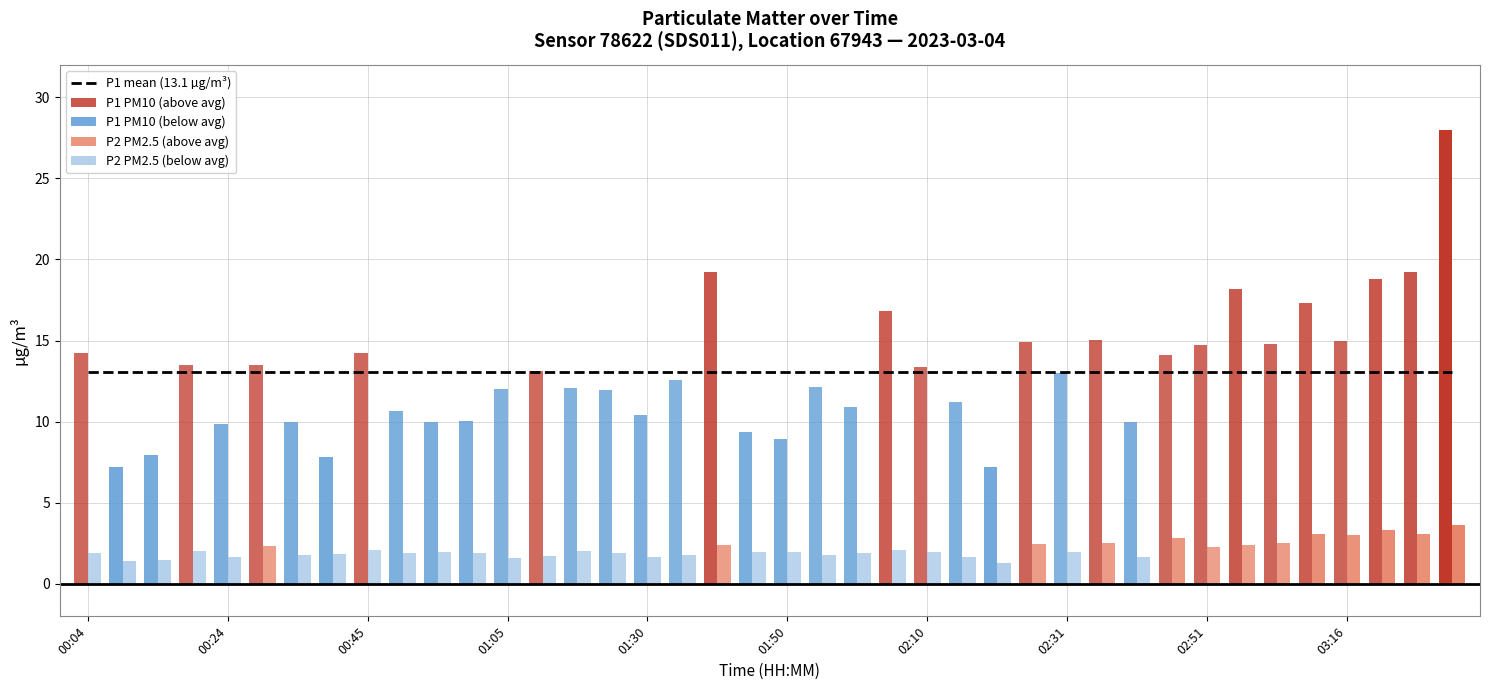

How many bars are there in total?

80